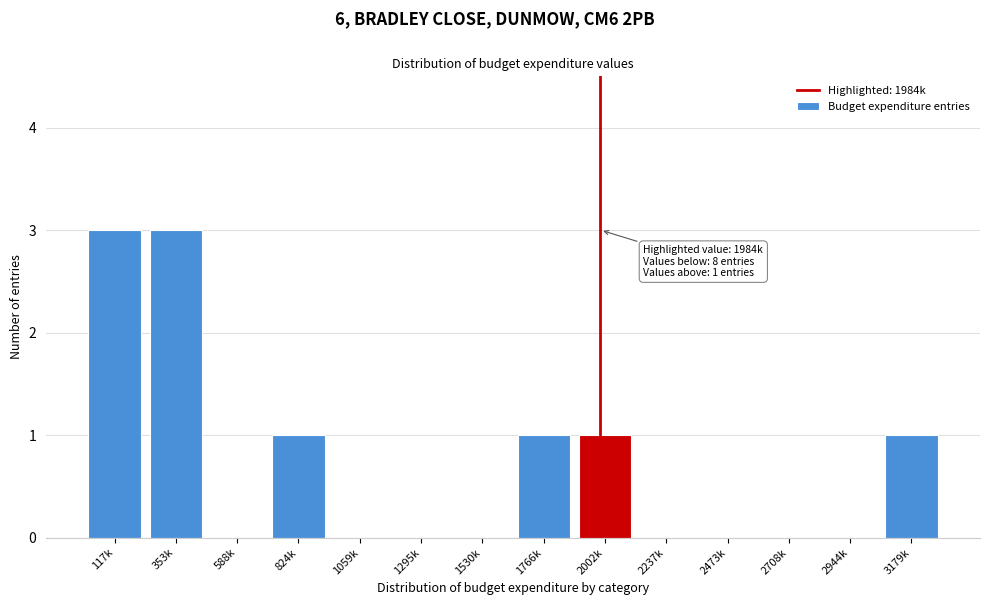

Reading left to right, what are all the values shown in this chart?

117k=3	353k=3	588k=0	824k=1	1059k=0	1295k=0	1530k=0	1766k=1	2002k=1	2237k=0	2473k=0	2708k=0	2944k=0	3179k=1